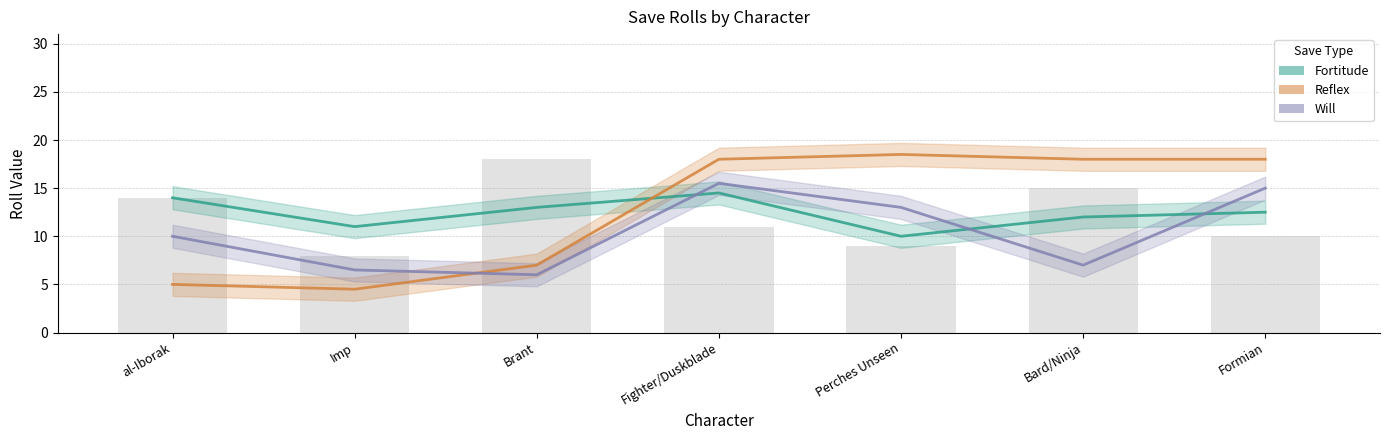

True or false: Will has a value of 10 at al-Iborak.

True